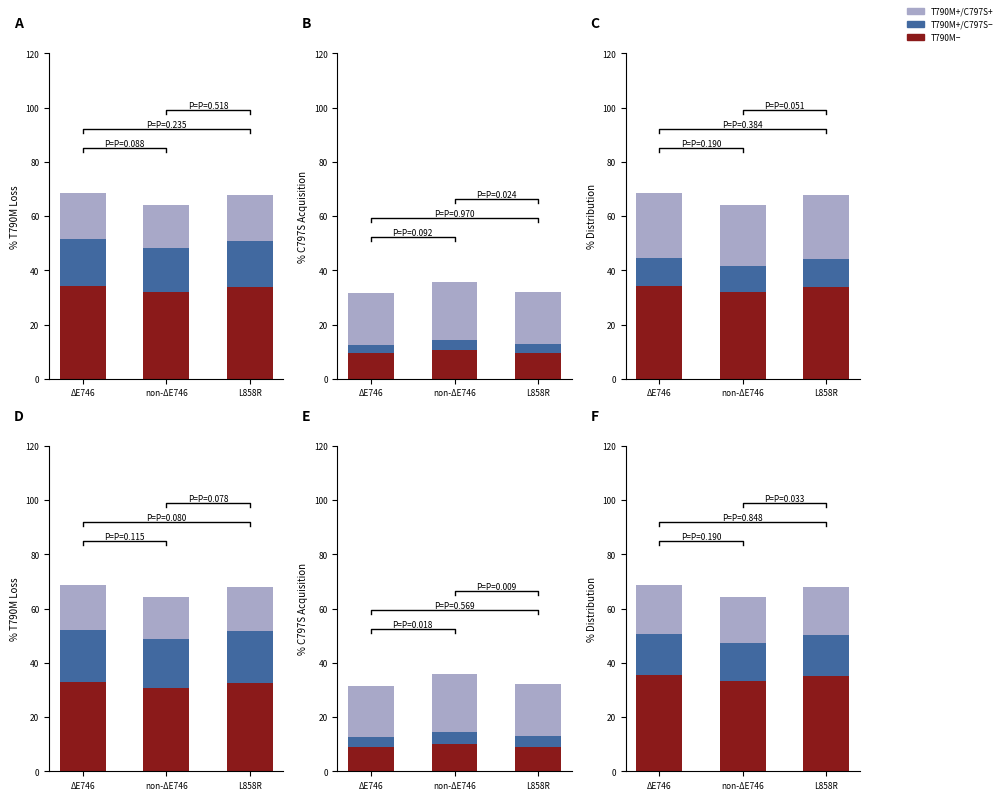

How many groups of bars are there?

3